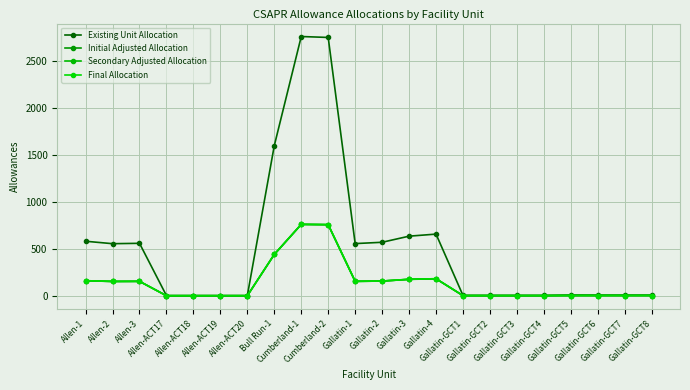

What is the label of the 1st point from the right?

Gallatin-GCT8